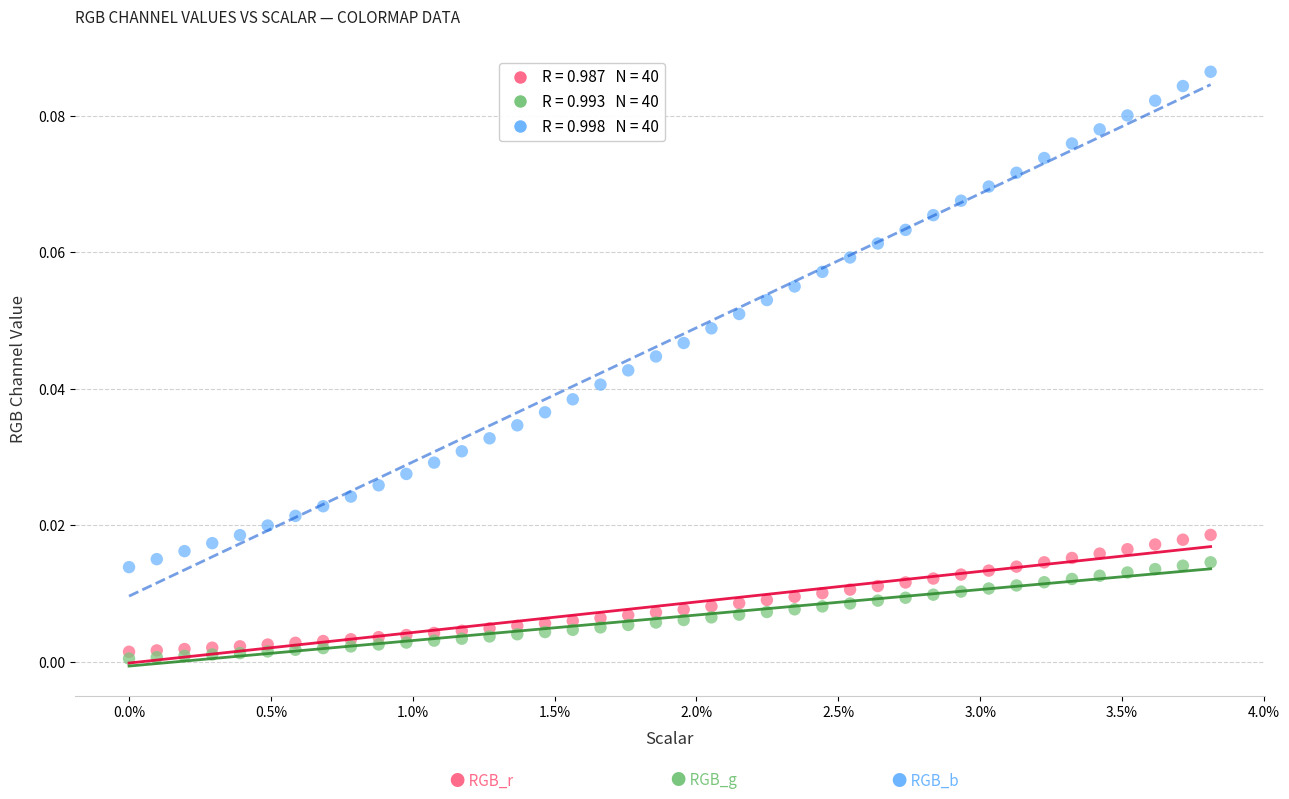

How many points are shown in the scatter plot?

120